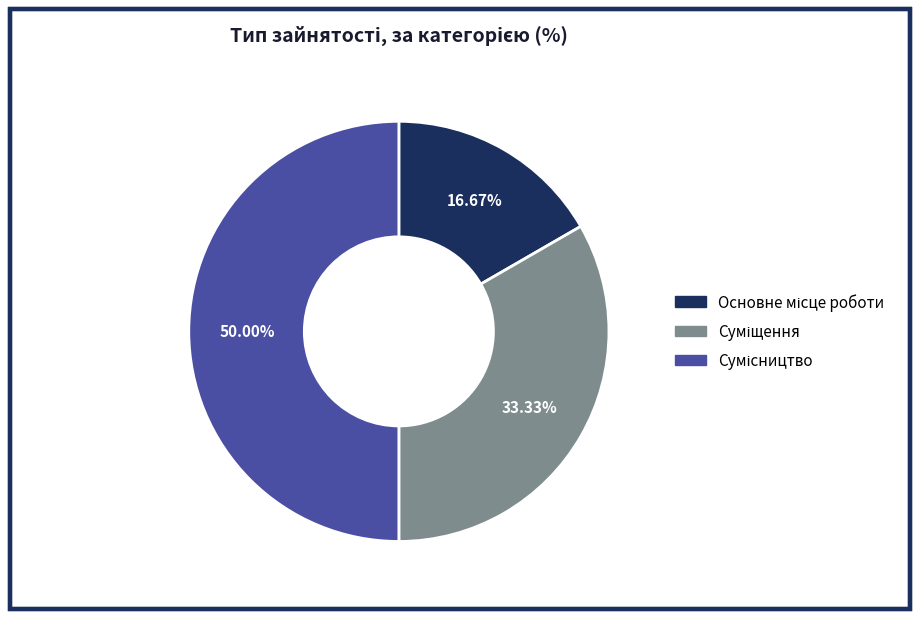

Count the number of slices in the pie.

3